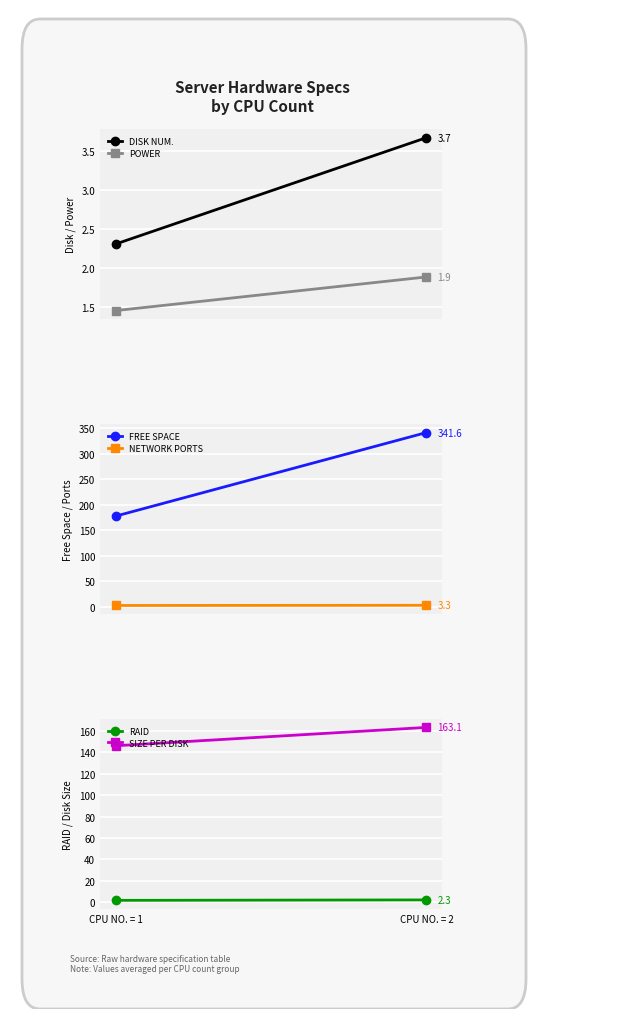

How many RAID values are between 1 and 2?

1